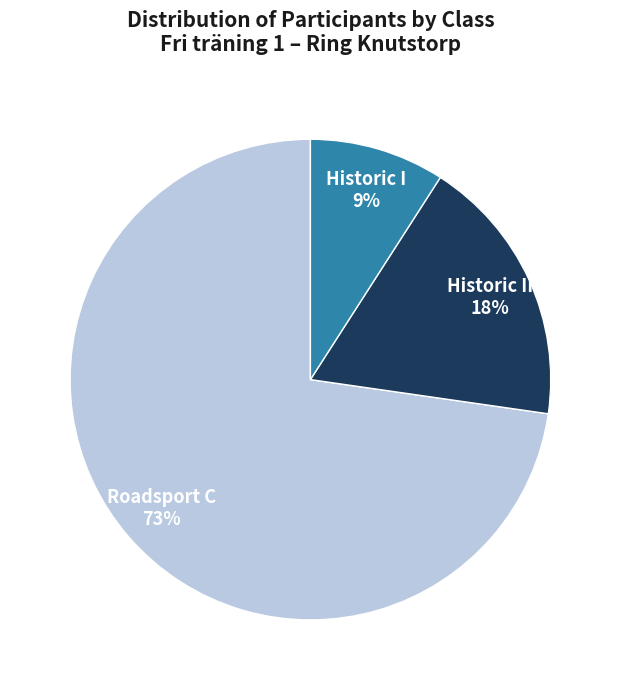

To the nearest percent, what is the average slice percentage?

33%